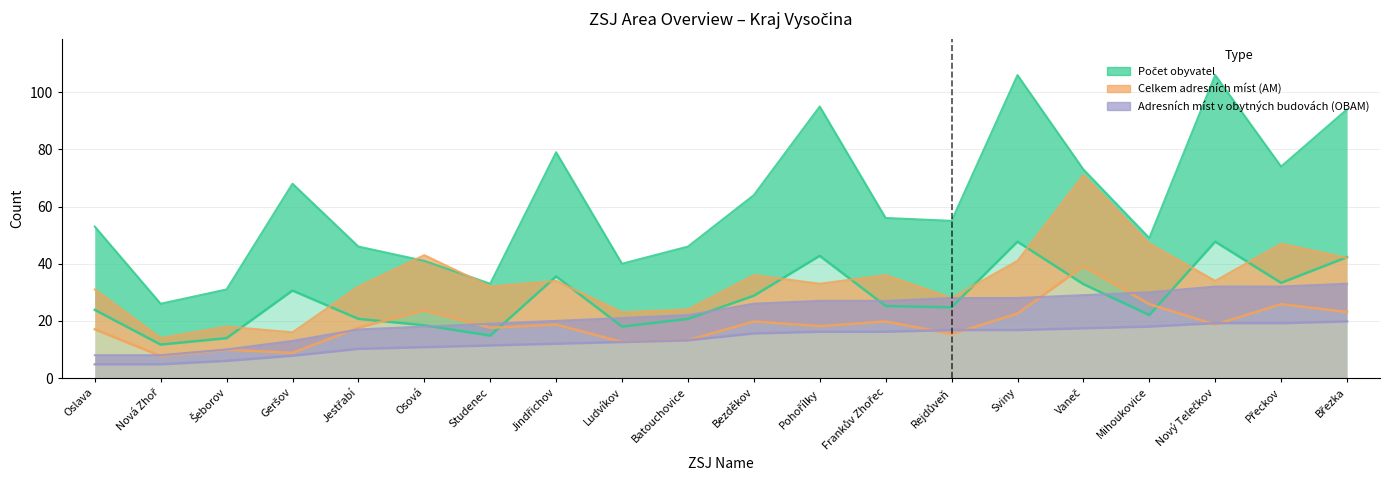

Reading right to left, list all the values displayed in this chart.

Počet obyvatel: Březka=94	Přeckov=74	Nový Telečkov=106	Mihoukovice=49	Vaneč=73	Sviny=106	Rejdůveň=55	Frankův Zhořec=56	Pohořílky=95	Bezděkov=64	Batouchovice=46	Ludvíkov=40	Jindřichov=79	Studenec=33	Osová=41	Jestřabí=46	Geršov=68	Šeborov=31	Nová Zhoř=26	Oslava=53
Celkem adresních míst (AM): Březka=42	Přeckov=47	Nový Telečkov=34	Mihoukovice=47	Vaneč=71	Sviny=41	Rejdůveň=28	Frankův Zhořec=36	Pohořílky=33	Bezděkov=36	Batouchovice=24	Ludvíkov=23	Jindřichov=34	Studenec=32	Osová=43	Jestřabí=32	Geršov=16	Šeborov=18	Nová Zhoř=14	Oslava=31
Adresních míst v obytných budovách (OBAM): Březka=33	Přeckov=32	Nový Telečkov=32	Mihoukovice=30	Vaneč=29	Sviny=28	Rejdůveň=28	Frankův Zhořec=27	Pohořílky=27	Bezděkov=26	Batouchovice=22	Ludvíkov=21	Jindřichov=20	Studenec=19	Osová=18	Jestřabí=17	Geršov=13	Šeborov=10	Nová Zhoř=8	Oslava=8